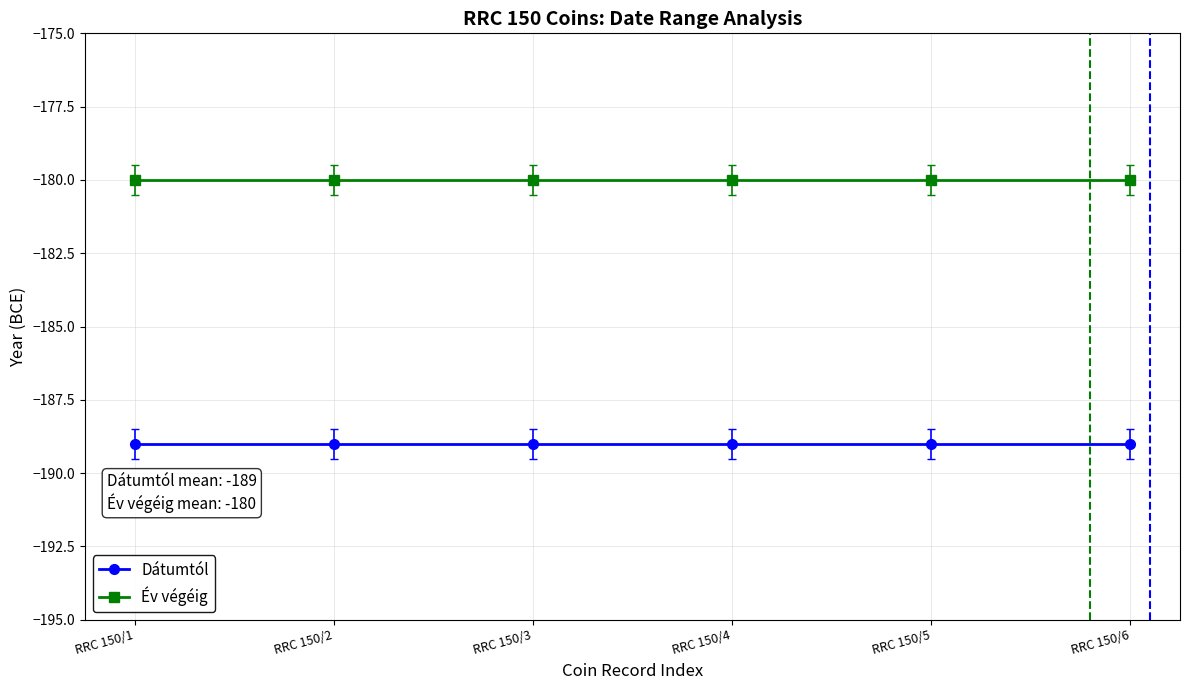

What is the spread (max minus min) of values at RRC 150/2?

9